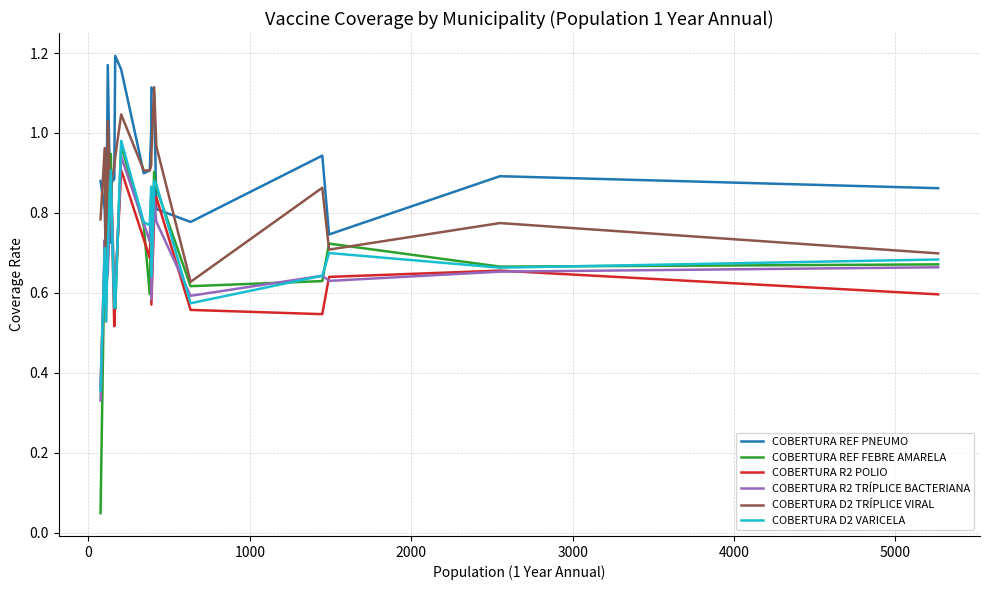

Which series has the largest range (max minus min)?

COBERTURA REF FEBRE AMARELA